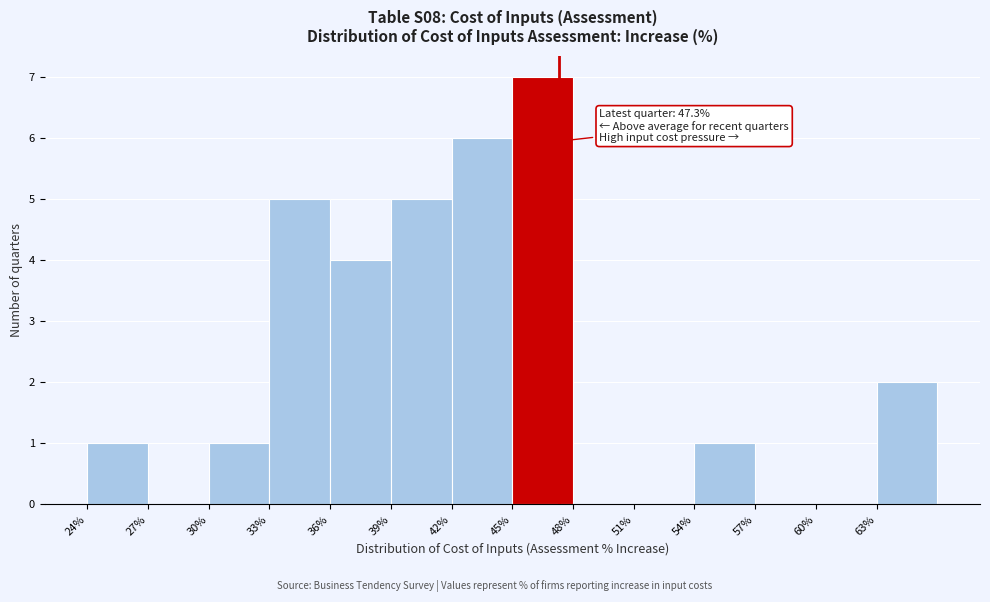

Which range on the x-axis has the tallest bar?

45 to 48